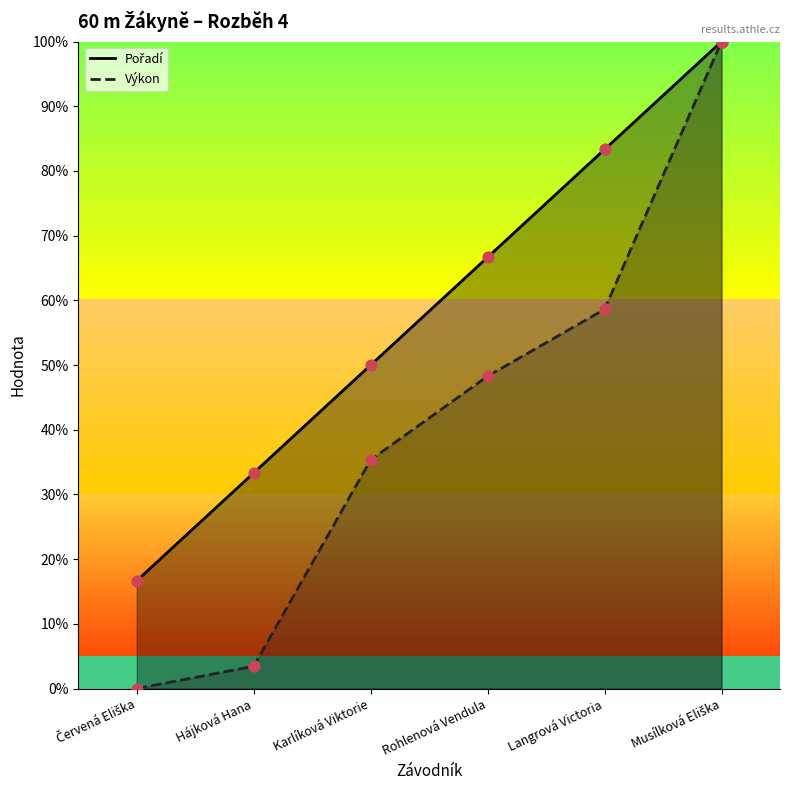

Which series contains the highest Y value?

Pořadí